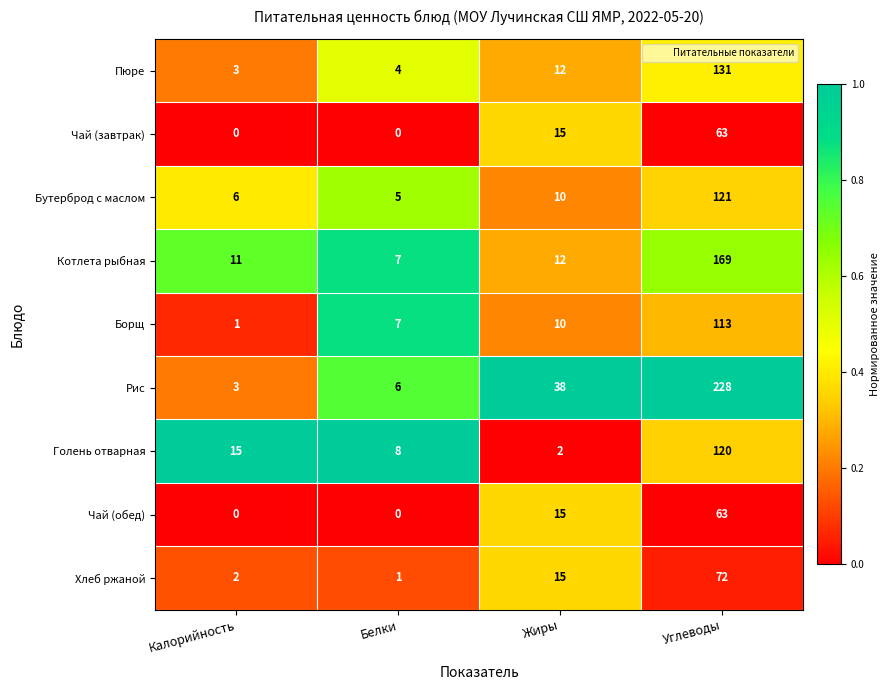

List the labels in order of Хлеб ржаной value, largest first.

Углеводы, Жиры, Калорийность, Белки